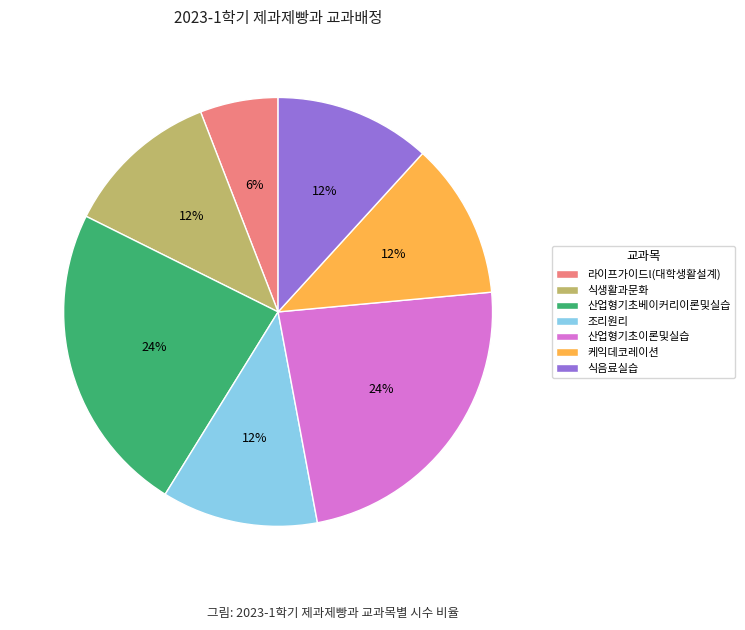

To the nearest percent, what is the difference between the largest and smallest slice percentages?

18%